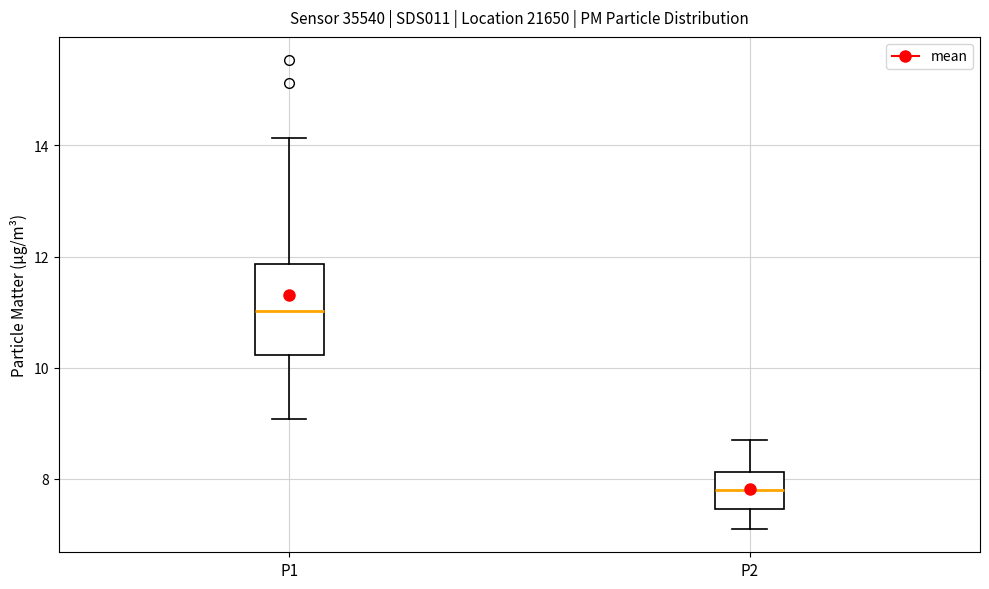

Which box's median line is the highest?

P1